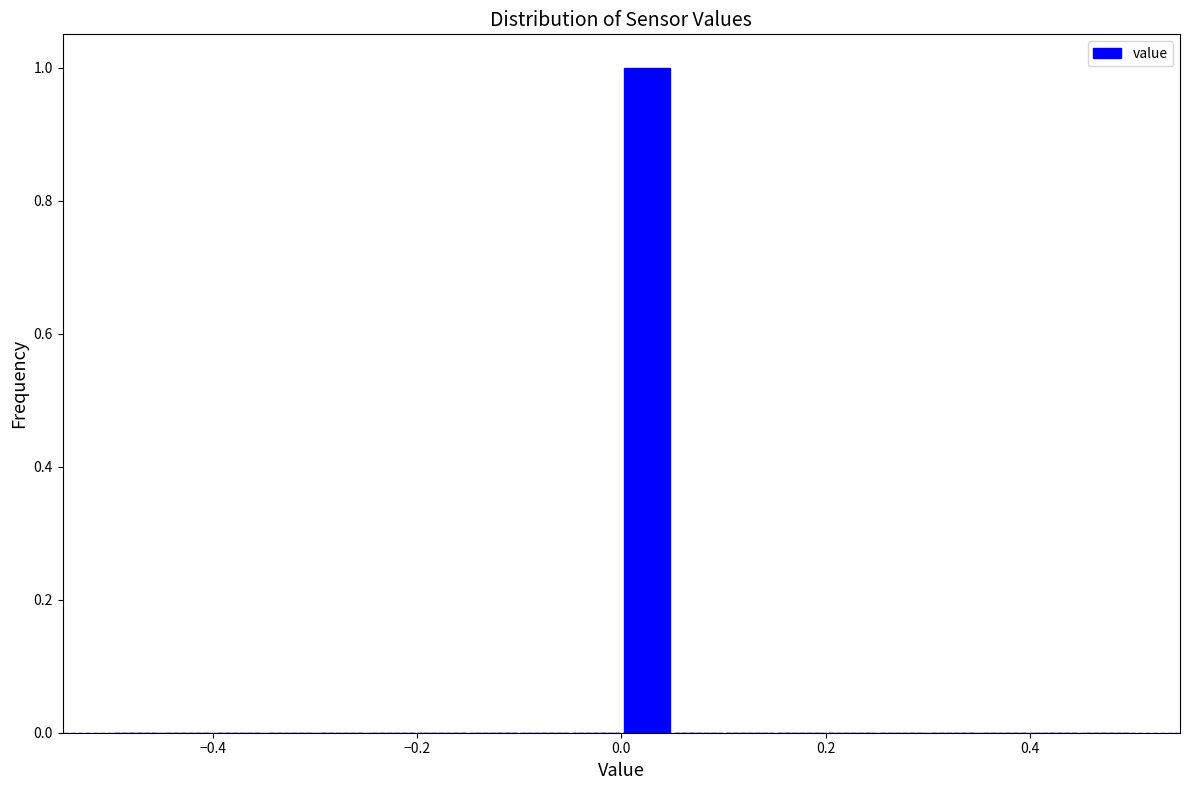

Around what value on the x-axis is the tallest bar? Give the approximate position of its centre, as read against the axis.

0.02